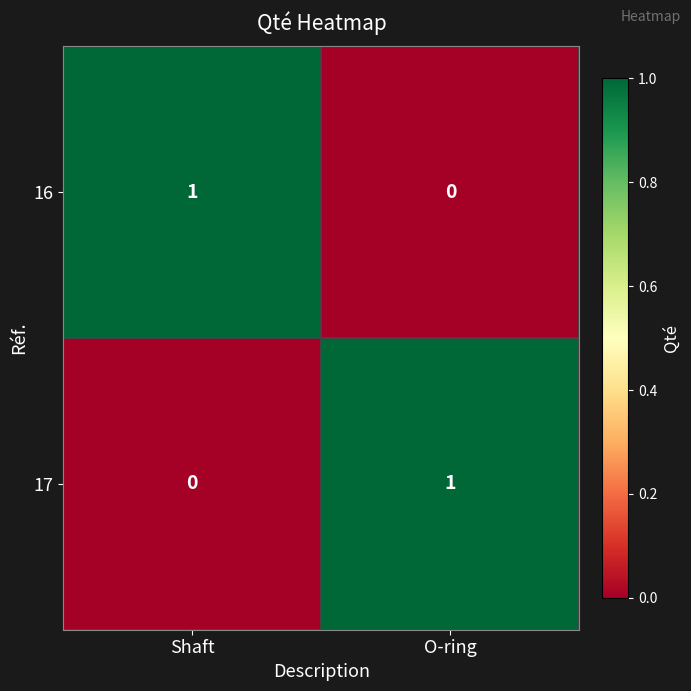

True or false: 16 has a value of 0 at O-ring.

True